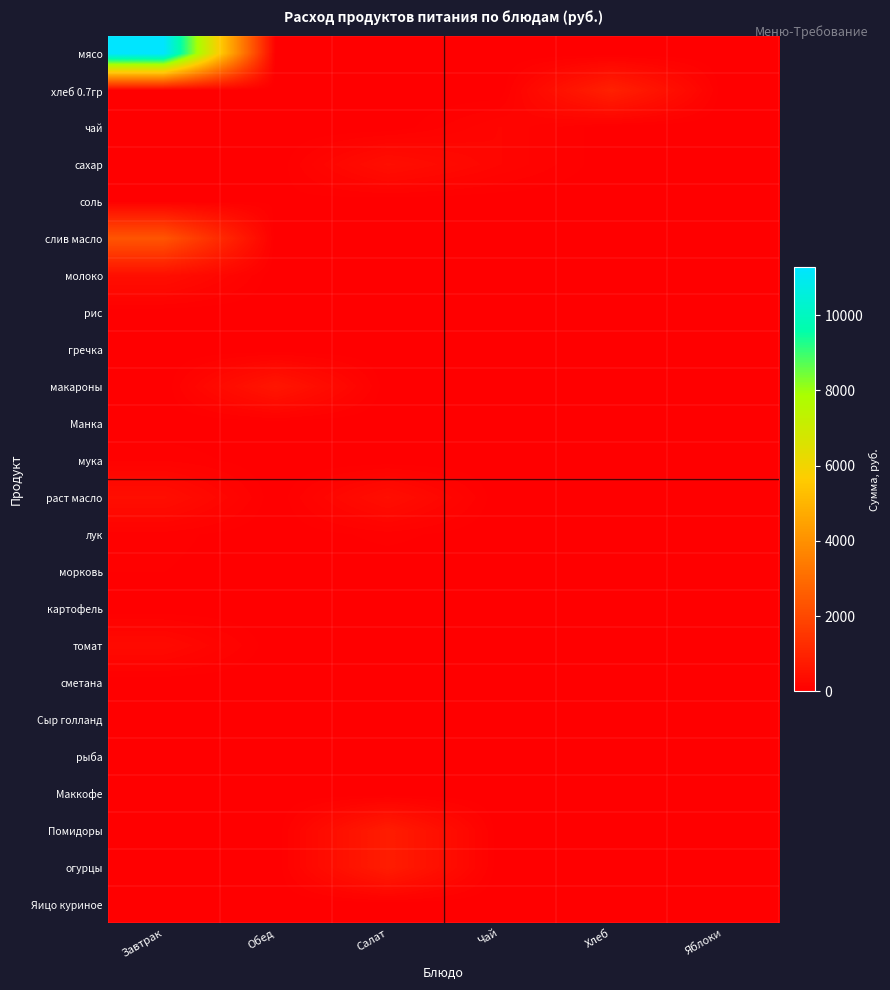

Reading left to right, list all the values displayed in this chart.

мясо: Завтрак=11277.0	Обед=0.0	Салат=0.0	Чай=0.0	Хлеб=0.0	Яблоки=0.0
хлеб 0.7гр: Завтрак=0.0	Обед=0.0	Салат=0.0	Чай=0.0	Хлеб=920.5	Яблоки=0.0
чай: Завтрак=0.0	Обед=0.0	Салат=0.0	Чай=179.0	Хлеб=0.0	Яблоки=0.0
сахар: Завтрак=0.0	Обед=0.0	Салат=413.5	Чай=179.0	Хлеб=0.0	Яблоки=0.0
соль: Завтрак=34.4	Обед=34.4	Салат=0.0	Чай=0.0	Хлеб=0.0	Яблоки=0.0
слив масло: Завтрак=2356.8	Обед=0.0	Салат=0.0	Чай=0.0	Хлеб=0.0	Яблоки=0.0
молоко: Завтрак=420.7	Обед=0.0	Салат=0.0	Чай=0.0	Хлеб=0.0	Яблоки=0.0
рис: Завтрак=0.0	Обед=0.0	Салат=0.0	Чай=0.0	Хлеб=0.0	Яблоки=0.0
гречка: Завтрак=0.0	Обед=0.0	Салат=0.0	Чай=0.0	Хлеб=0.0	Яблоки=0.0
макароны: Завтрак=0.0	Обед=626.5	Салат=0.0	Чай=0.0	Хлеб=0.0	Яблоки=0.0
Манка: Завтрак=0.0	Обед=0.0	Салат=0.0	Чай=0.0	Хлеб=0.0	Яблоки=0.0
мука: Завтрак=85.9	Обед=0.0	Салат=0.0	Чай=0.0	Хлеб=0.0	Яблоки=0.0
раст масло: Завтрак=411.7	Обед=0.0	Салат=411.7	Чай=0.0	Хлеб=0.0	Яблоки=0.0
лук: Завтрак=64.4	Обед=0.0	Салат=64.4	Чай=0.0	Хлеб=0.0	Яблоки=0.0
морковь: Завтрак=44.8	Обед=0.0	Салат=0.0	Чай=0.0	Хлеб=0.0	Яблоки=0.0
картофель: Завтрак=0.0	Обед=0.0	Салат=0.0	Чай=0.0	Хлеб=0.0	Яблоки=0.0
томат: Завтрак=294.1	Обед=0.0	Салат=0.0	Чай=0.0	Хлеб=0.0	Яблоки=0.0
сметана: Завтрак=0.0	Обед=0.0	Салат=0.0	Чай=0.0	Хлеб=0.0	Яблоки=0.0
Сыр голланд: Завтрак=0.0	Обед=0.0	Салат=0.0	Чай=0.0	Хлеб=0.0	Яблоки=0.0
рыба: Завтрак=0.0	Обед=0.0	Салат=0.0	Чай=0.0	Хлеб=0.0	Яблоки=0.0
Маккофе: Завтрак=0.0	Обед=0.0	Салат=0.0	Чай=0.0	Хлеб=0.0	Яблоки=0.0
Помидоры: Завтрак=0.0	Обед=0.0	Салат=805.5	Чай=0.0	Хлеб=0.0	Яблоки=0.0
огурцы: Завтрак=0.0	Обед=0.0	Салат=805.5	Чай=0.0	Хлеб=0.0	Яблоки=0.0
Яицо куриное: Завтрак=0.0	Обед=0.0	Салат=0.0	Чай=0.0	Хлеб=0.0	Яблоки=0.0